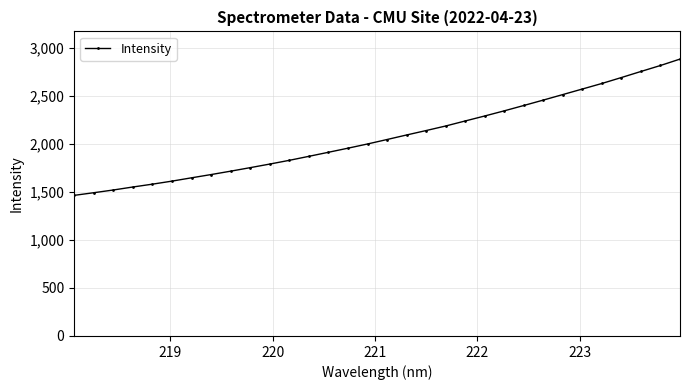

What is the difference between the maximum and minimum values?

1417.4